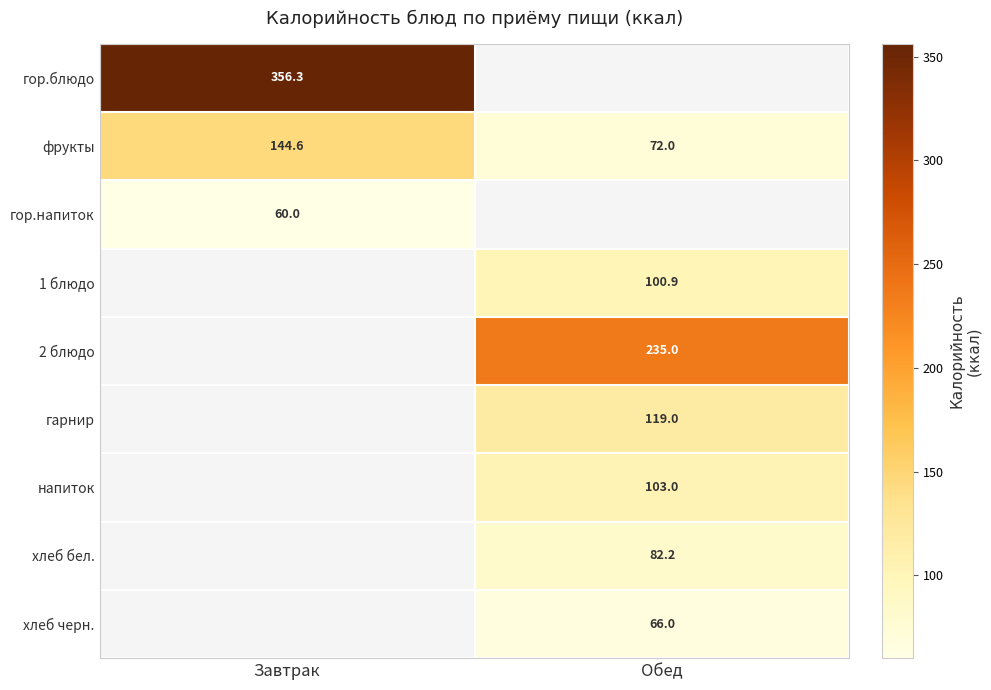

What is the difference between the maximum and minimum values in the фрукты series?

72.6